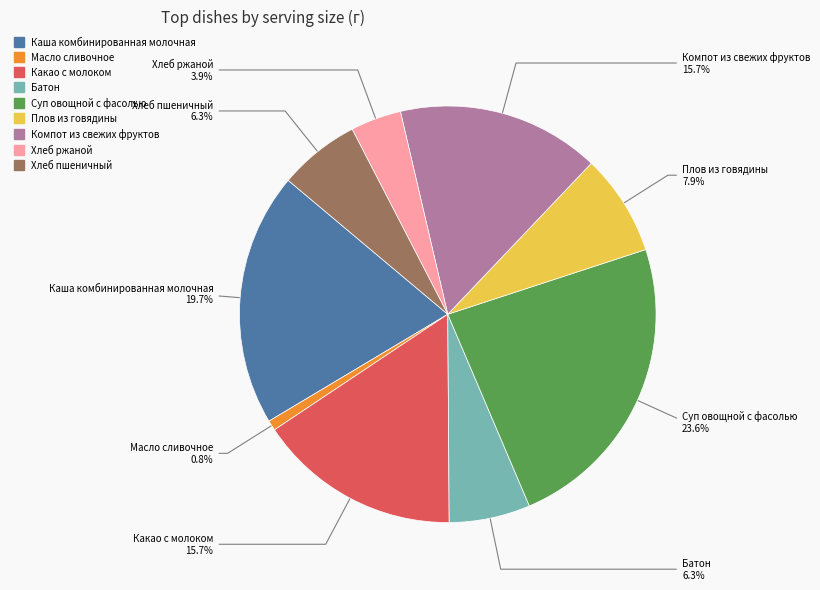

Approximately how many times larger is the value at Каша комбинированная молочная compared to Хлеб пшеничный?

3.1